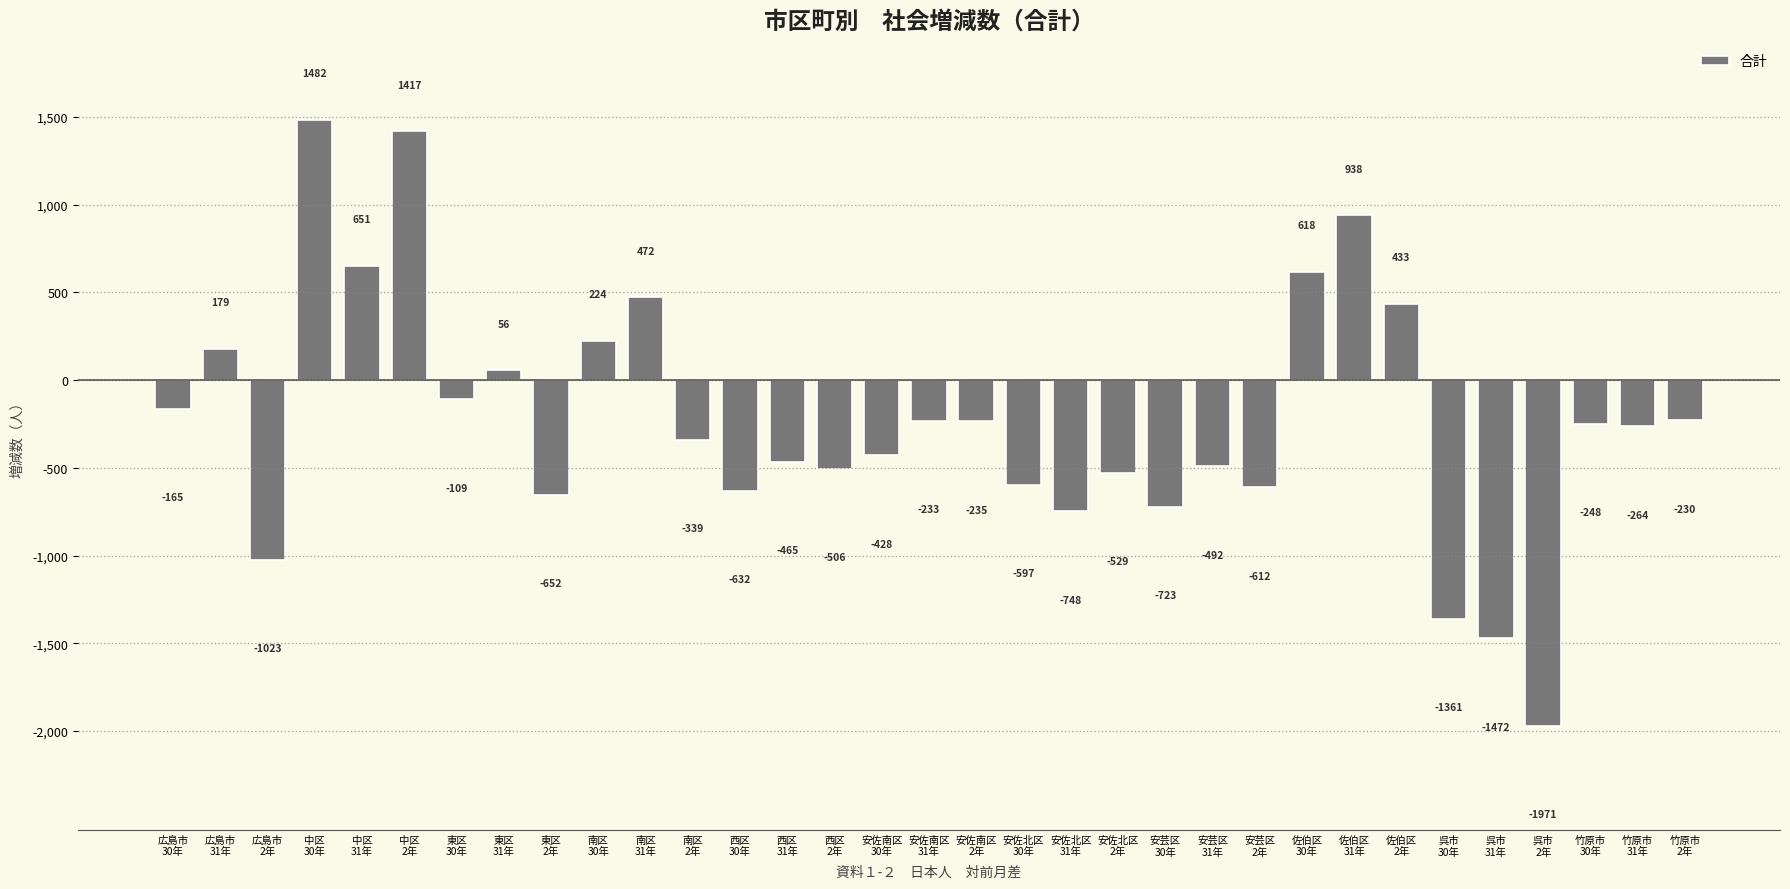

How many data points are less than -264?

16